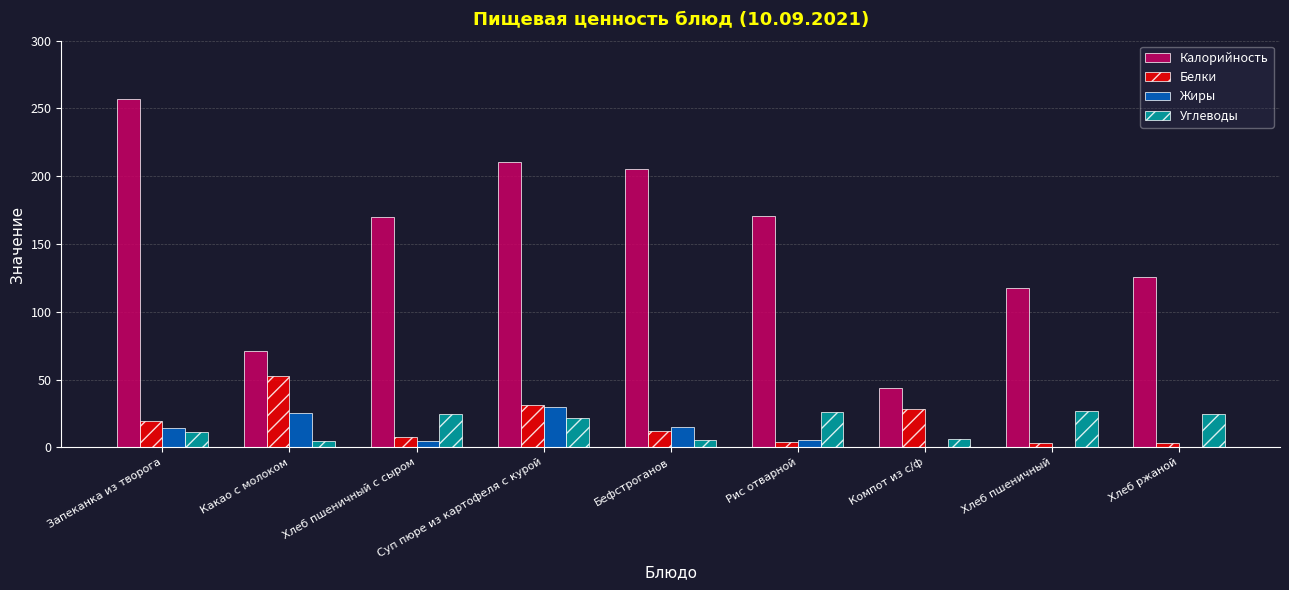

Between Запеканка из творога and Какао с молоком, which series saw the biggest shift?

Калорийность